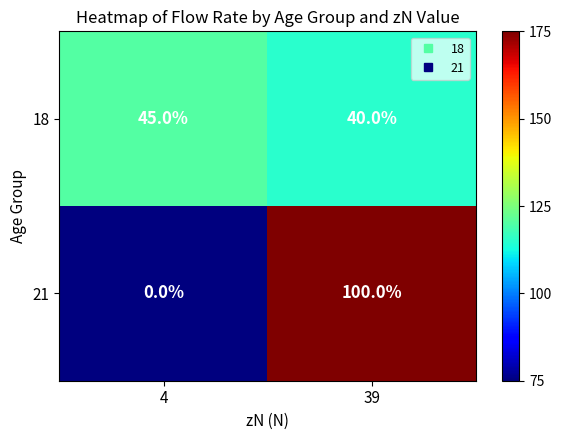

Which series changed the most between 4 and 39?

21